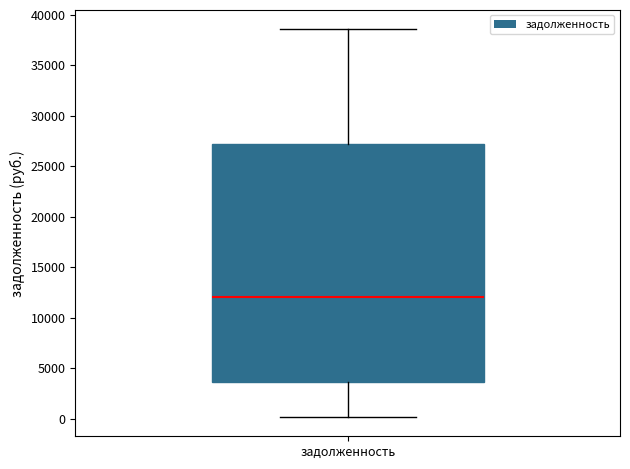

Where is the lower edge of the box for задолженность on the y-axis? The values are not printed on the chart, so give them approximately, as read against the axis.

3500